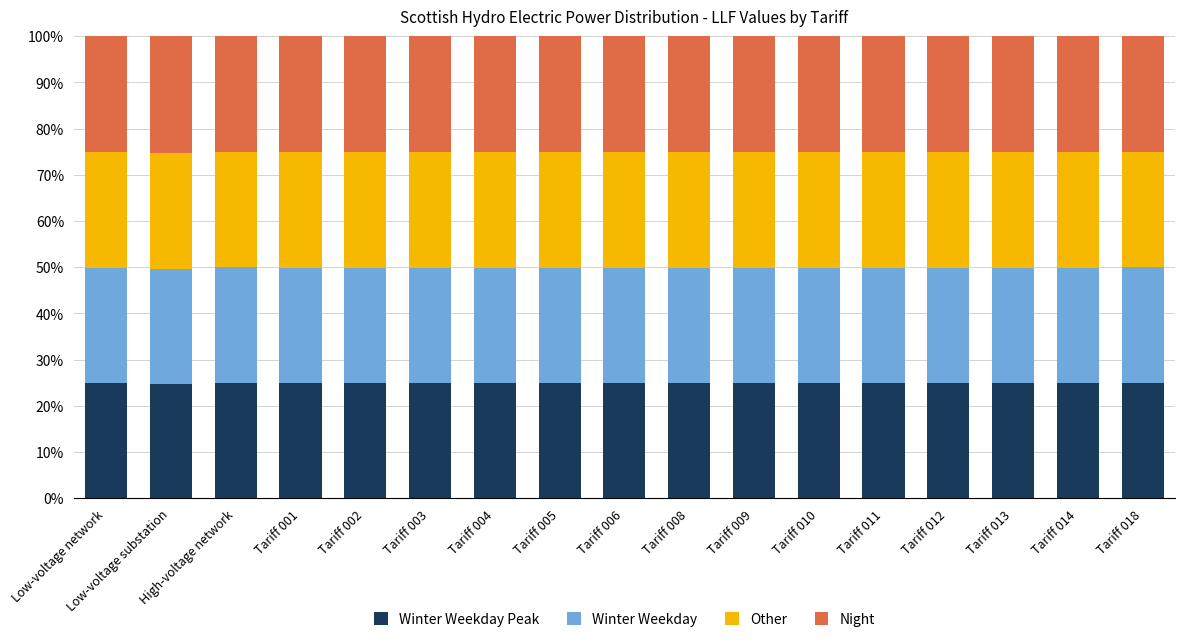

What is the total value across all series at Tariff 001?

100.0